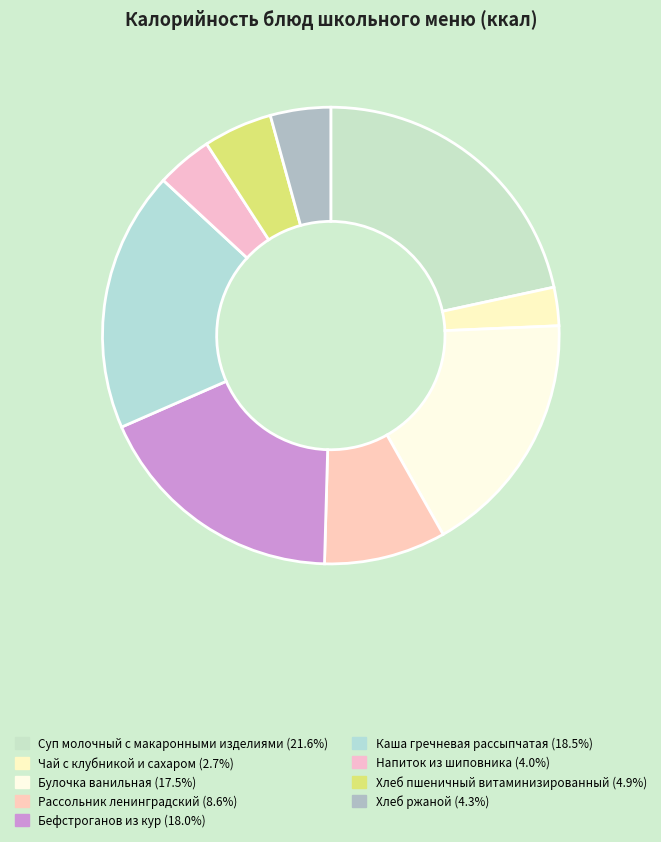

To the nearest percent, what is the combined percentage of Бефстроганов из кур and Чай с клубникой и сахаром?

21%